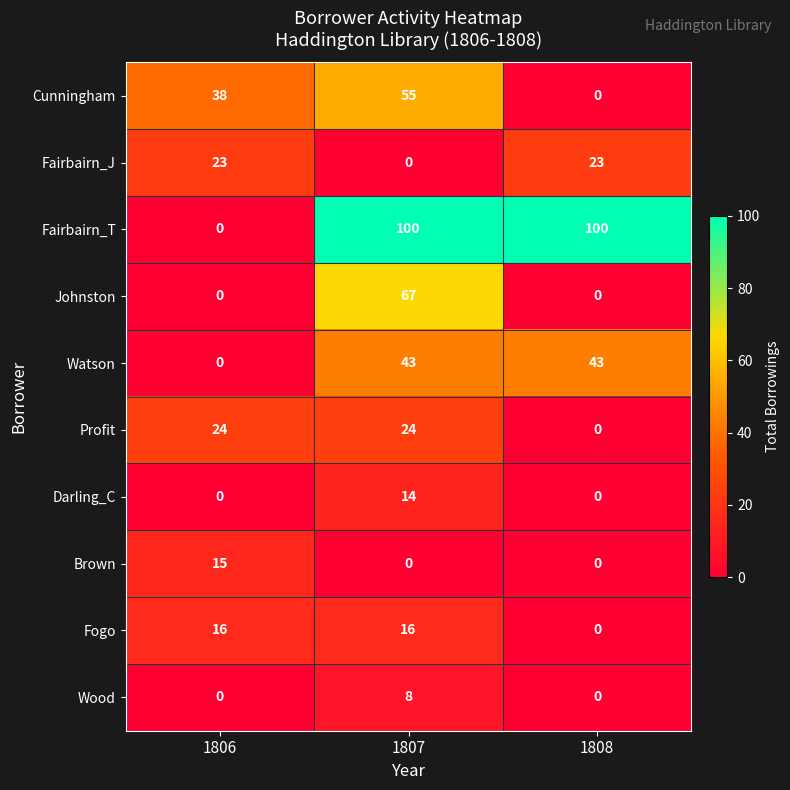

Is it true that Profit equals 31 at 1807?

False